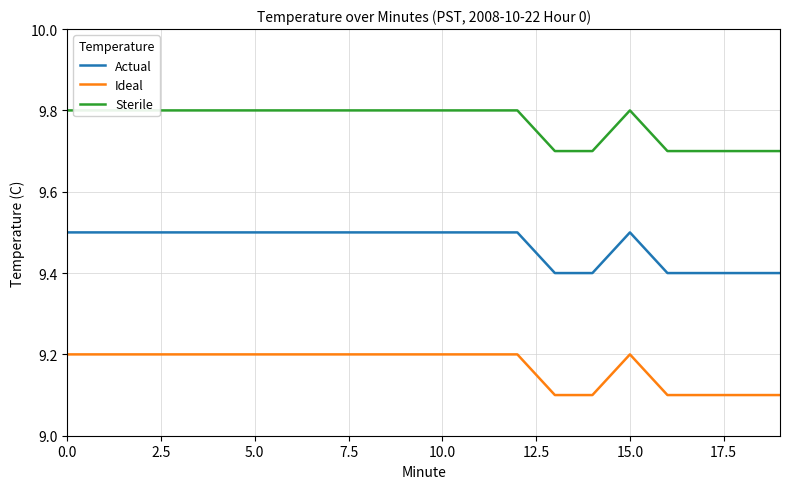

Does the chart display data point markers on the line(s)?

No